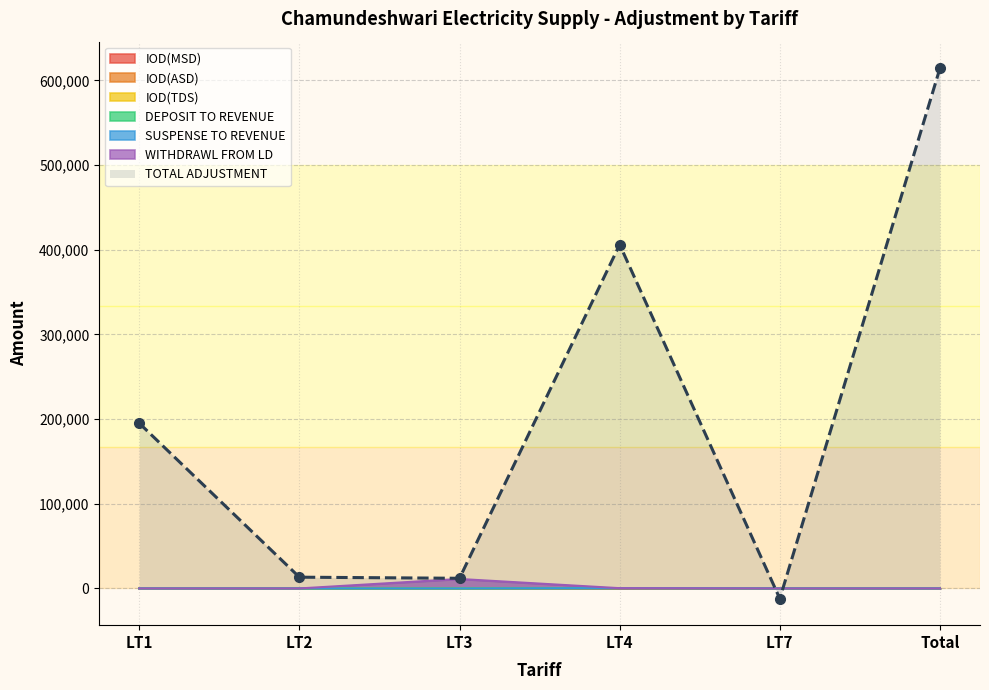

At which category does IOD(MSD) reach its first local peak?

LT4